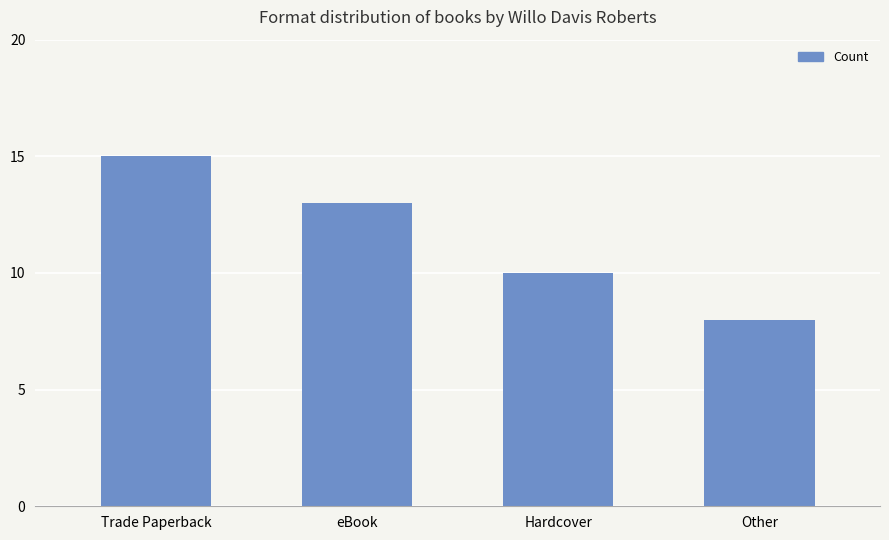

What is the label of the 4th bar from the right?

Trade Paperback